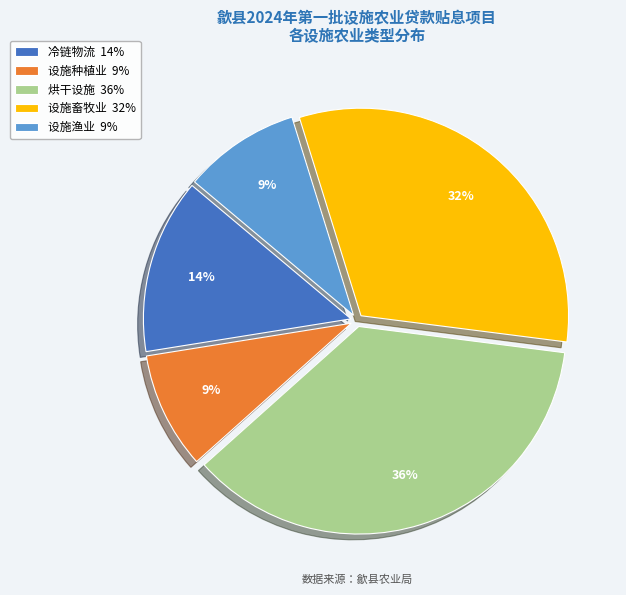

The 冷链物流 slice represents 14% of the pie. True or false?

True